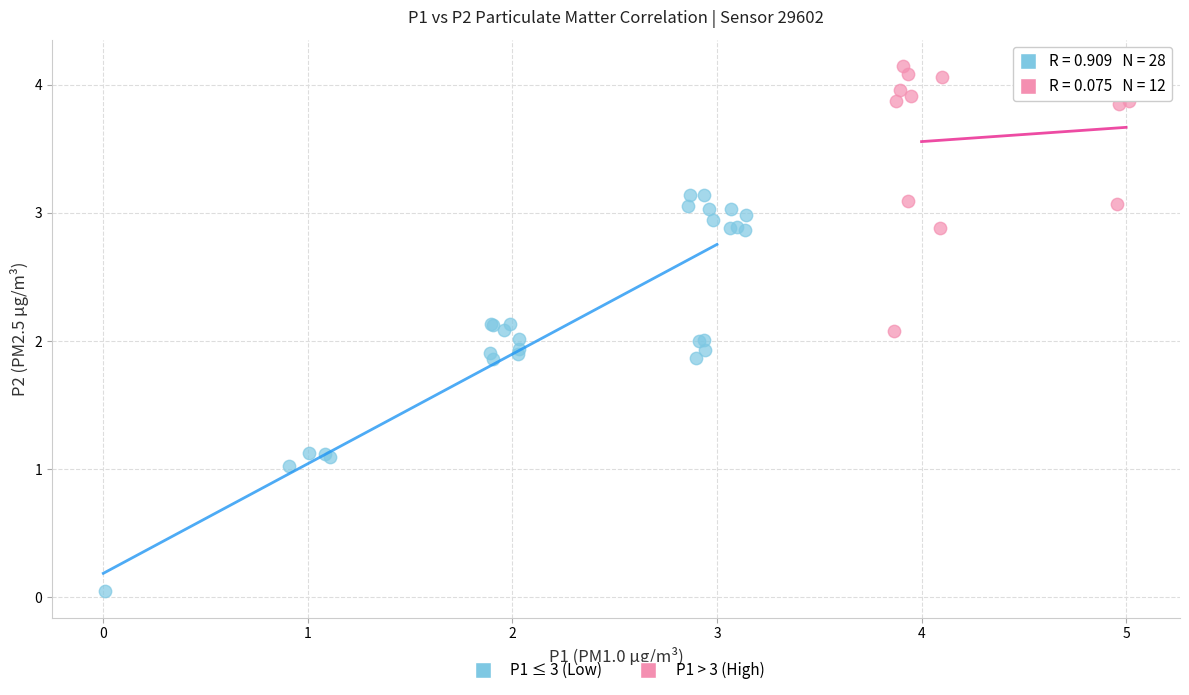

Which series has the widest spread of Y values?

P1 ≤ 3 (Low)